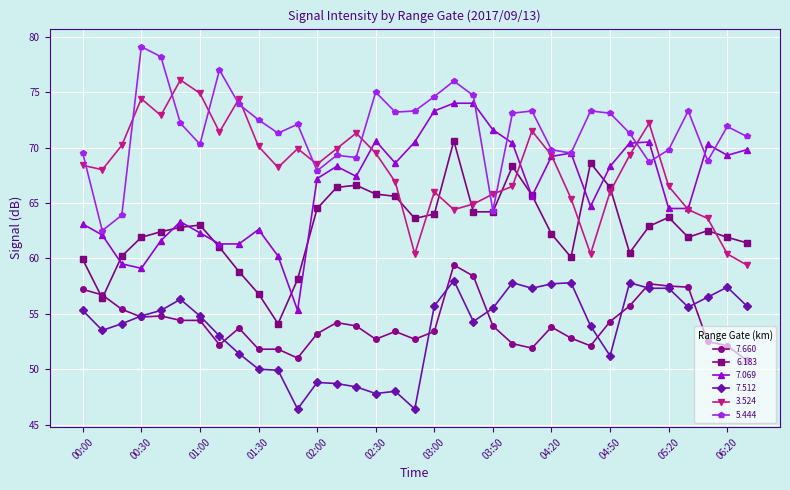

True or false: 7.512 and 7.069 cross at least once.

False